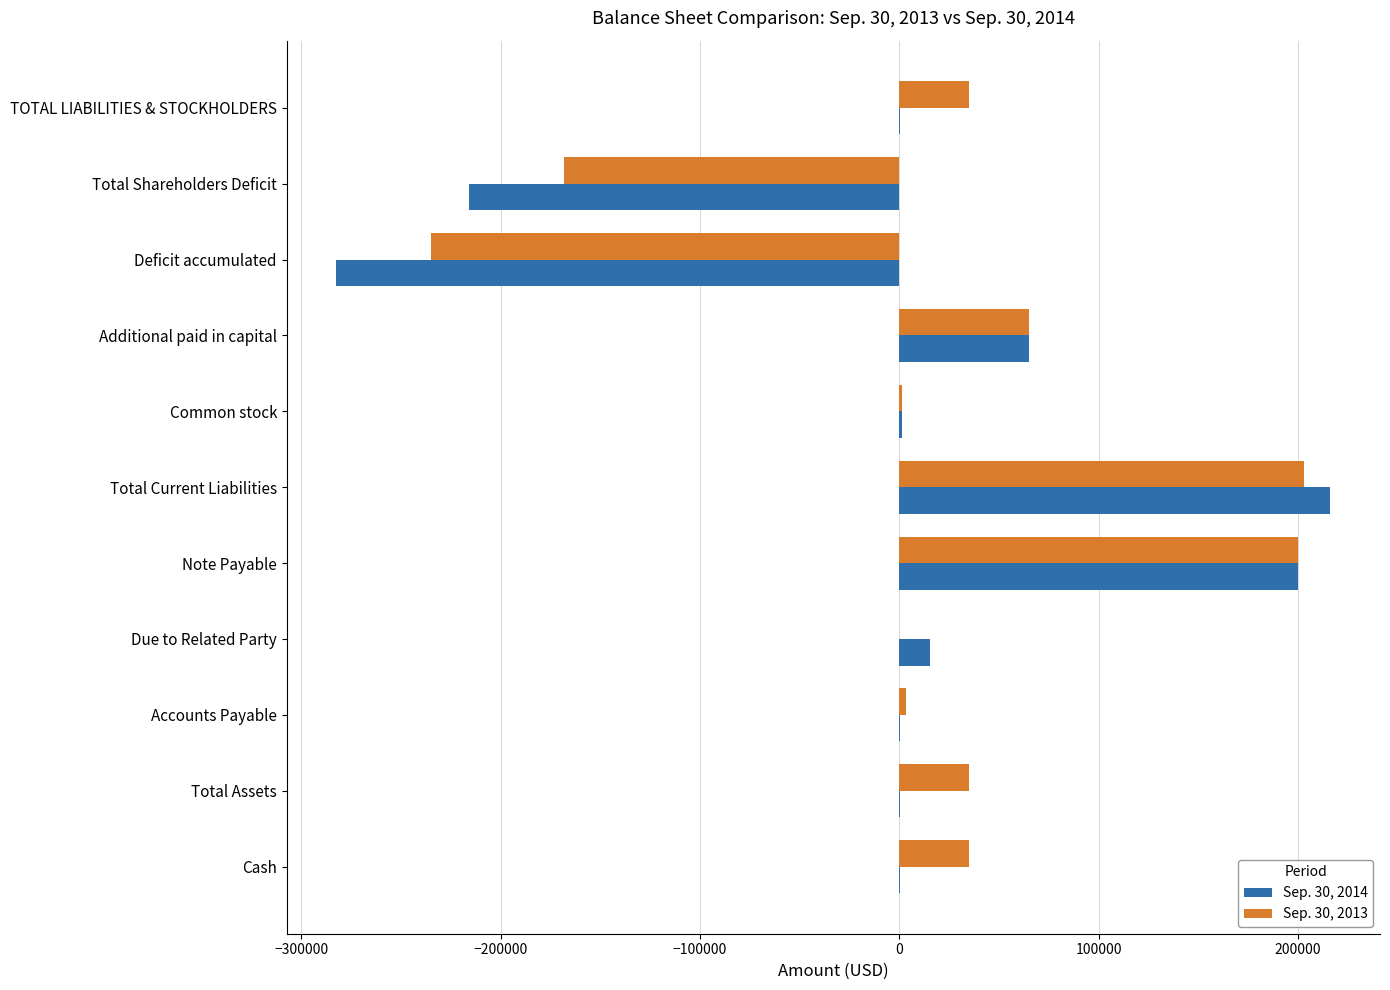

The value of Sep. 30, 2013 at Total Shareholders Deficit is -168459. True or false?

True